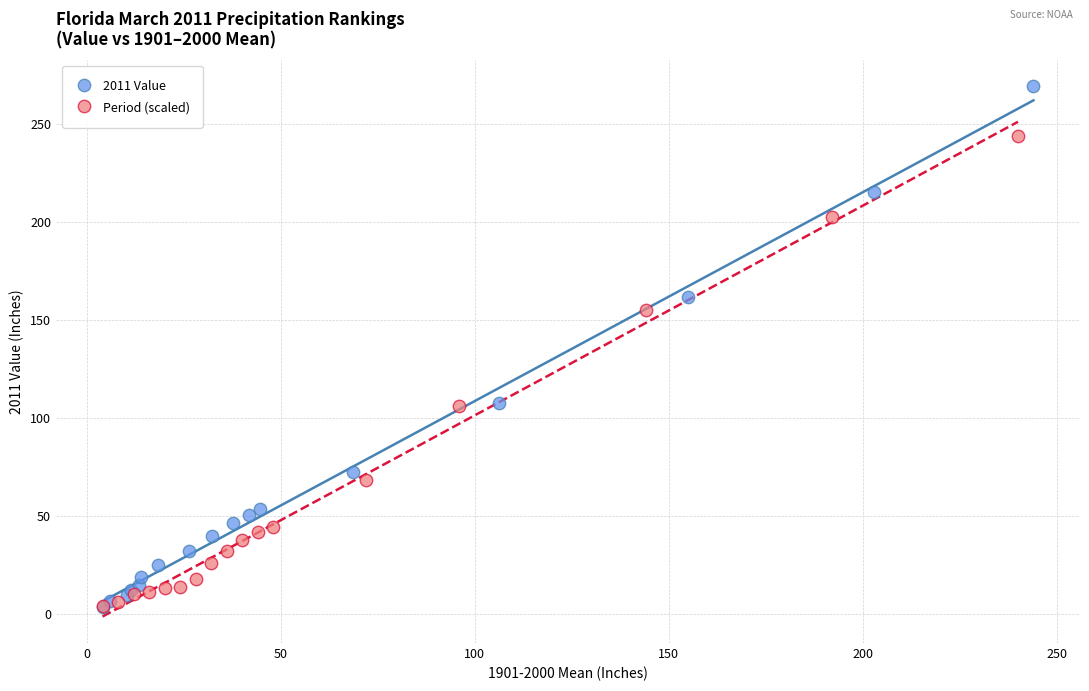

Which series contains the highest Y value?

2011 Value